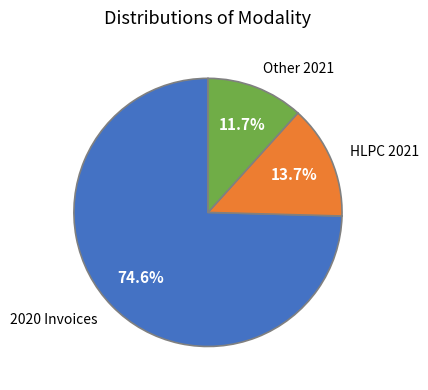

Between 2020 Invoices and Other 2021, which is larger?

2020 Invoices